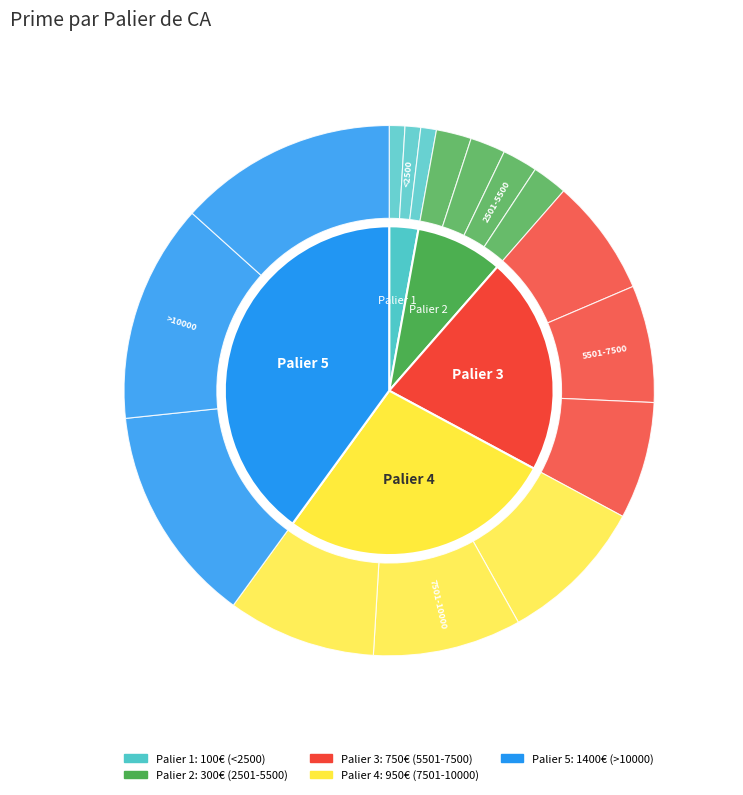

How many slices are in this pie chart?

5